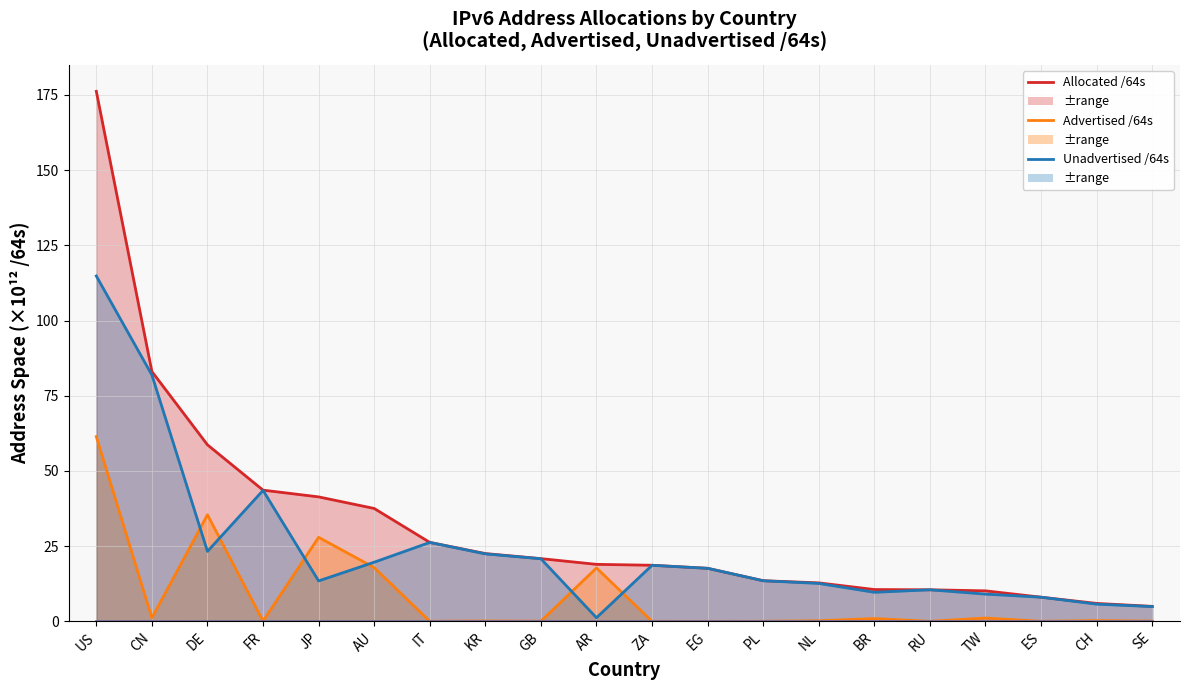

At which category is the sum across all series the highest?

US